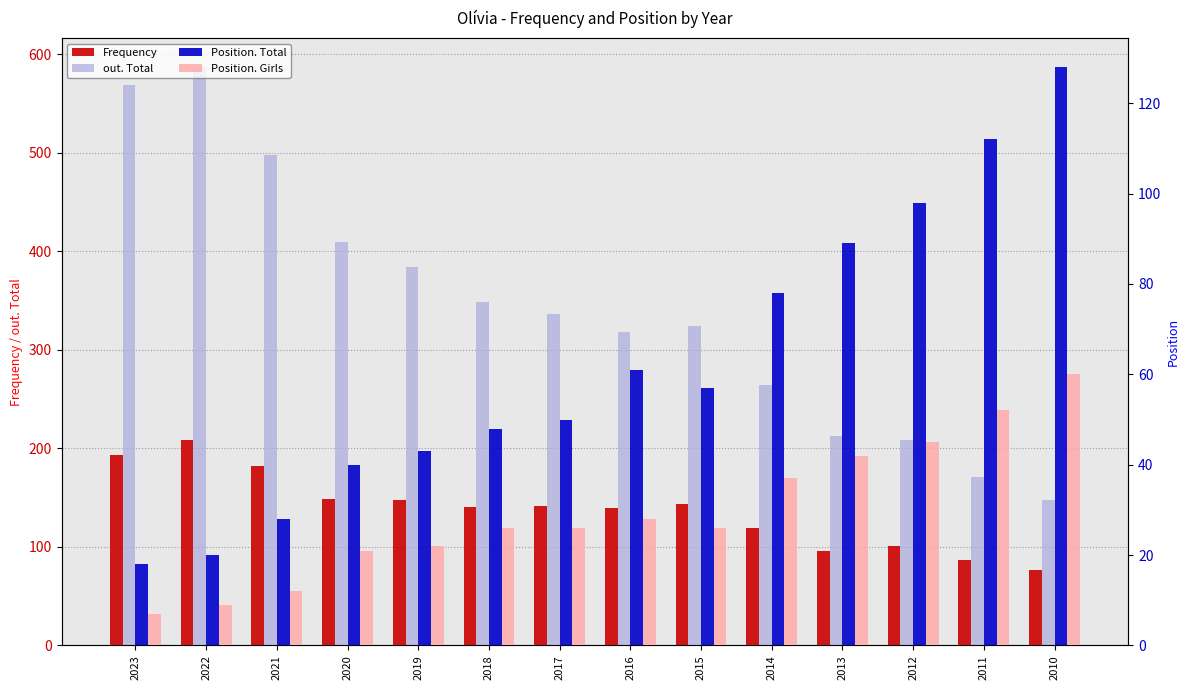

Is the value of out. Total at 2016 greater than the value of Position. Total at 2018?

Yes